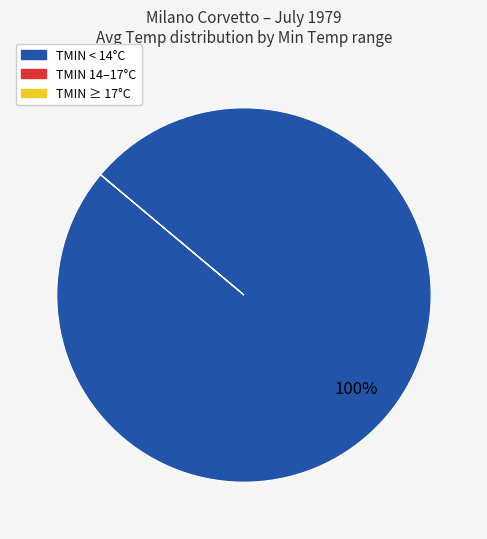

To the nearest percent, what is the average slice percentage?

33%